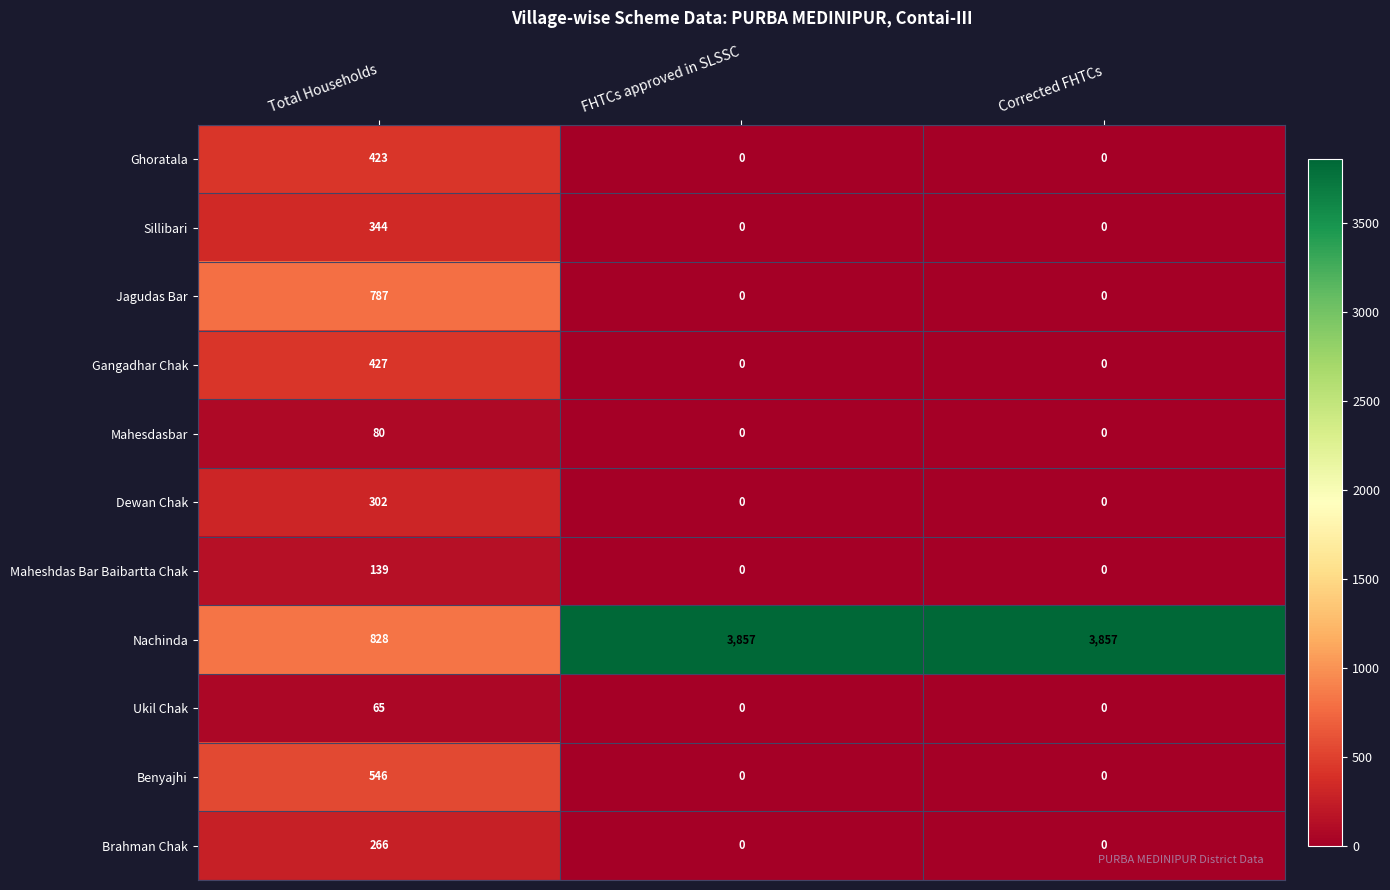

At which category is the sum across all series the highest?

Total Households